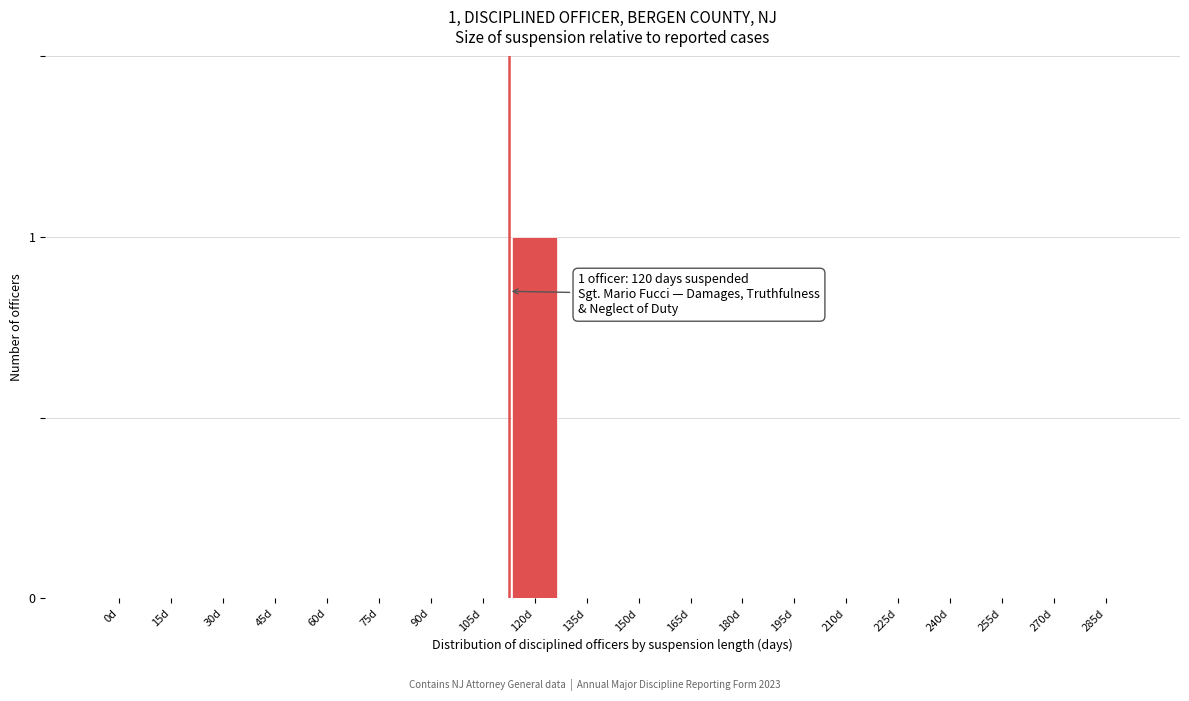

Reading left to right, list all the values displayed in this chart.

0d=0	15d=0	30d=0	45d=0	60d=0	75d=0	90d=0	105d=0	120d=1	135d=0	150d=0	165d=0	180d=0	195d=0	210d=0	225d=0	240d=0	255d=0	270d=0	285d=0